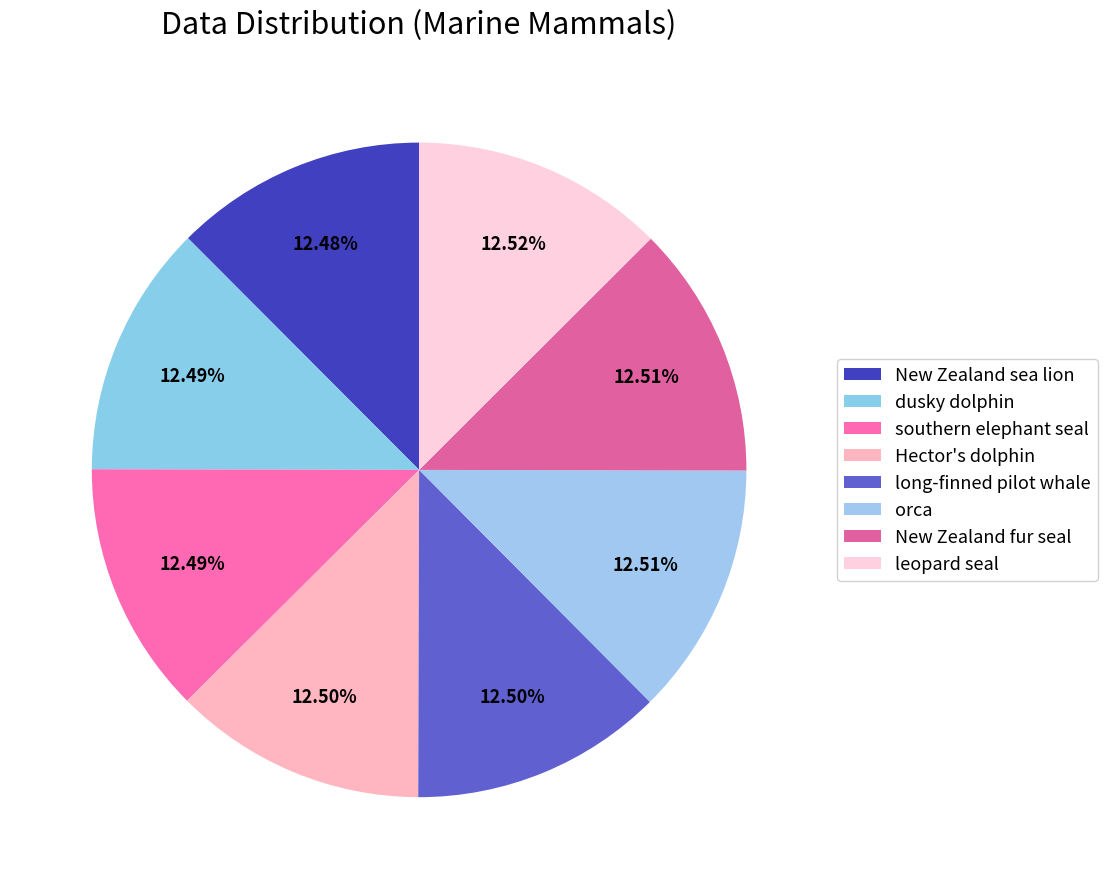

Does New Zealand sea lion account for over 50% of the chart?

No